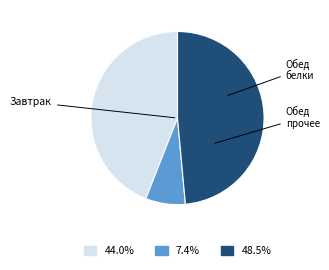

Is there a majority slice in this chart?

No